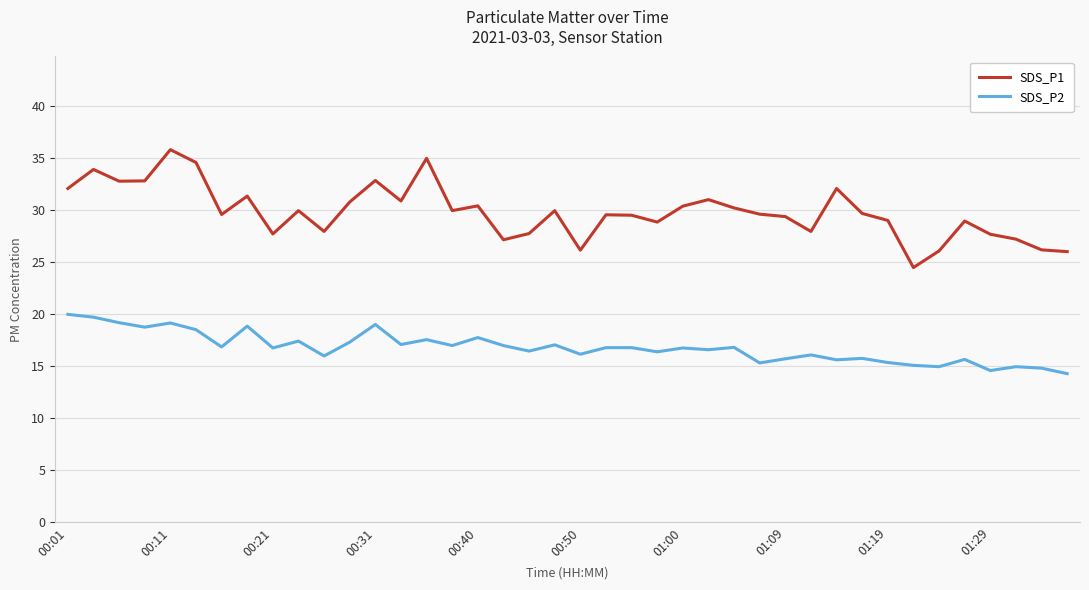

Which series has the largest total across all categories?

SDS_P1